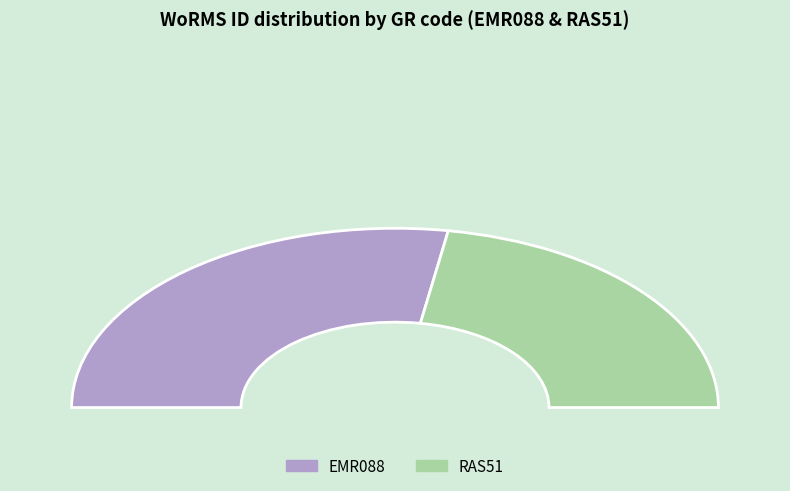

Which category has the biggest portion of the pie?

EMR088